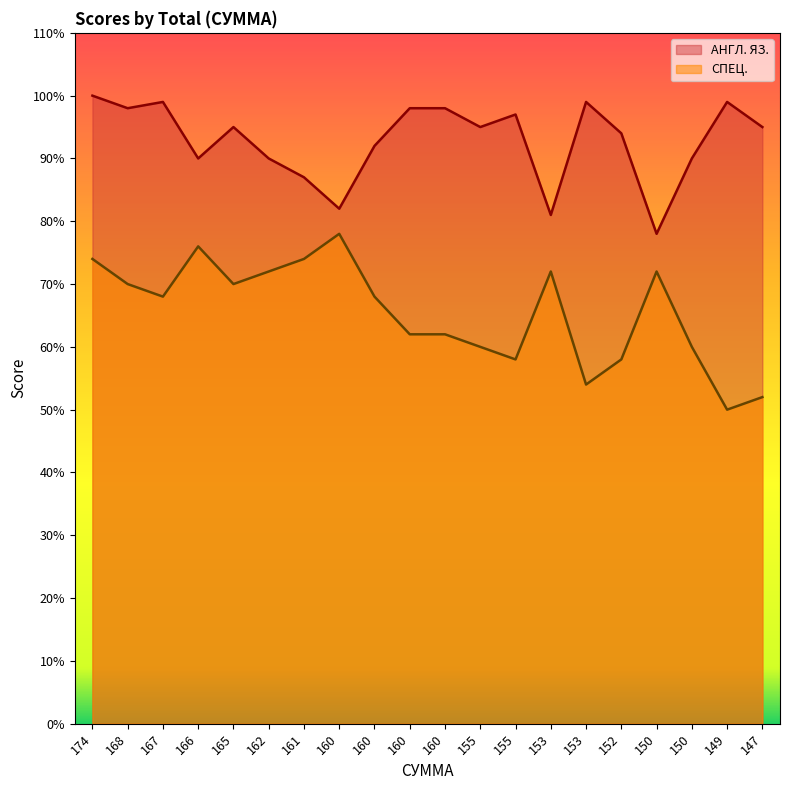

The СПЕЦ. series shows 128 at 150. True or false?

False